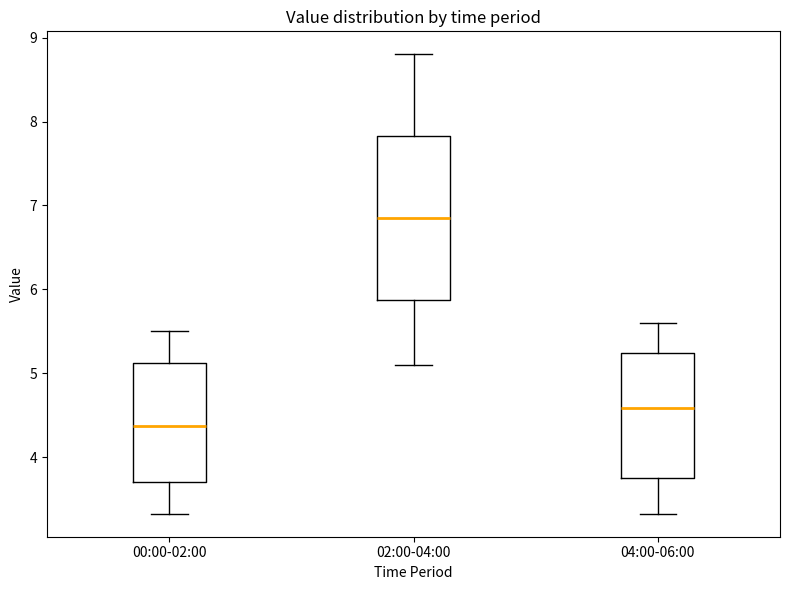

Reading left to right, read every box against the y-axis: the position of its median line, the range the box covers, and the ends of its whiskers. The values are not printed on the chart, so give them approximately, as read against the axis.

00:00-02:00: median 4.4, box 3.7 to 5.1, whiskers 3.3 to 5.5
02:00-04:00: median 6.9, box 5.9 to 7.8, whiskers 5.1 to 8.8
04:00-06:00: median 4.6, box 3.8 to 5.2, whiskers 3.3 to 5.6